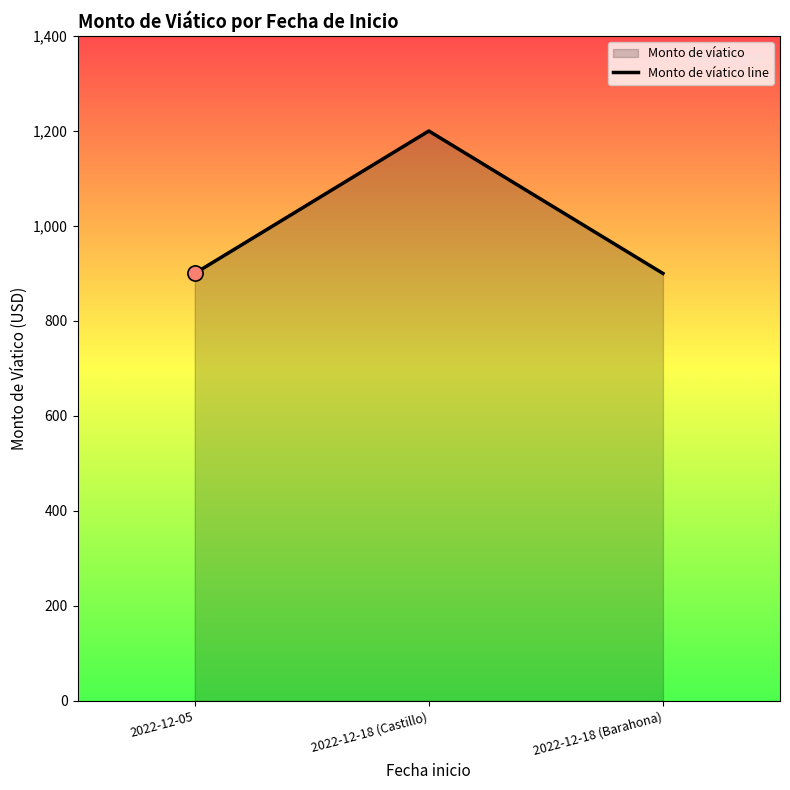

What is the ratio of the value at 2022-12-18 (Barahona) to the value at 2022-12-18 (Castillo)?

0.8